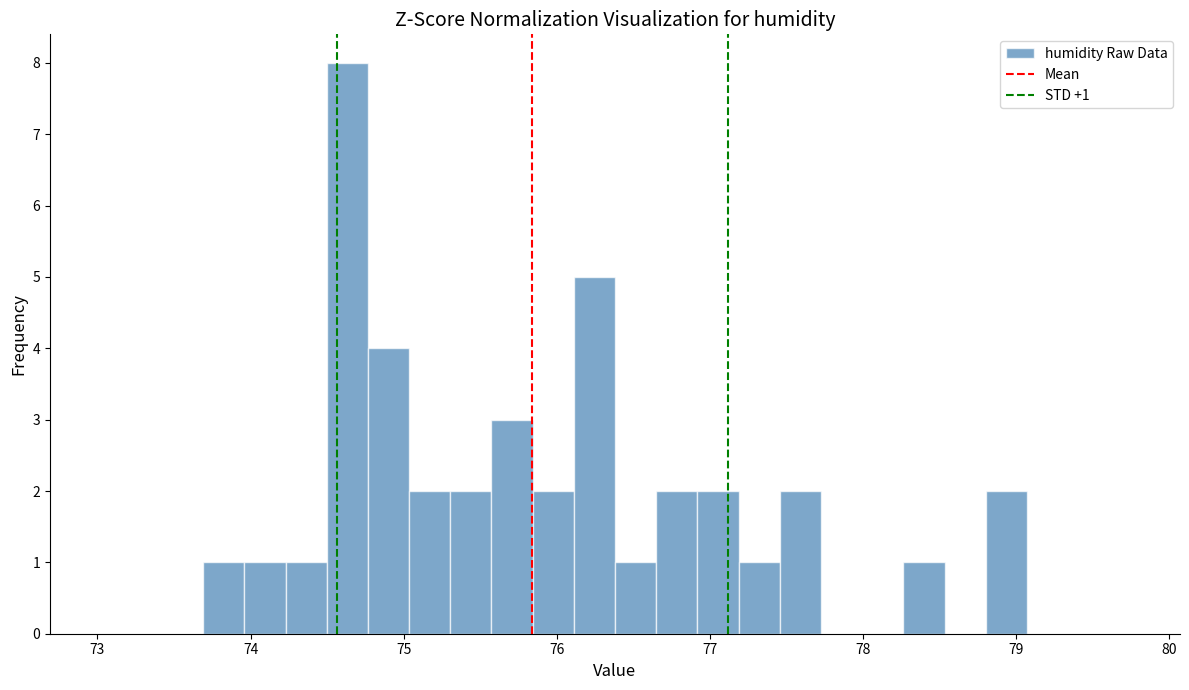

Around what value on the x-axis is the tallest bar? Give the approximate position of its centre, as read against the axis.

74.6